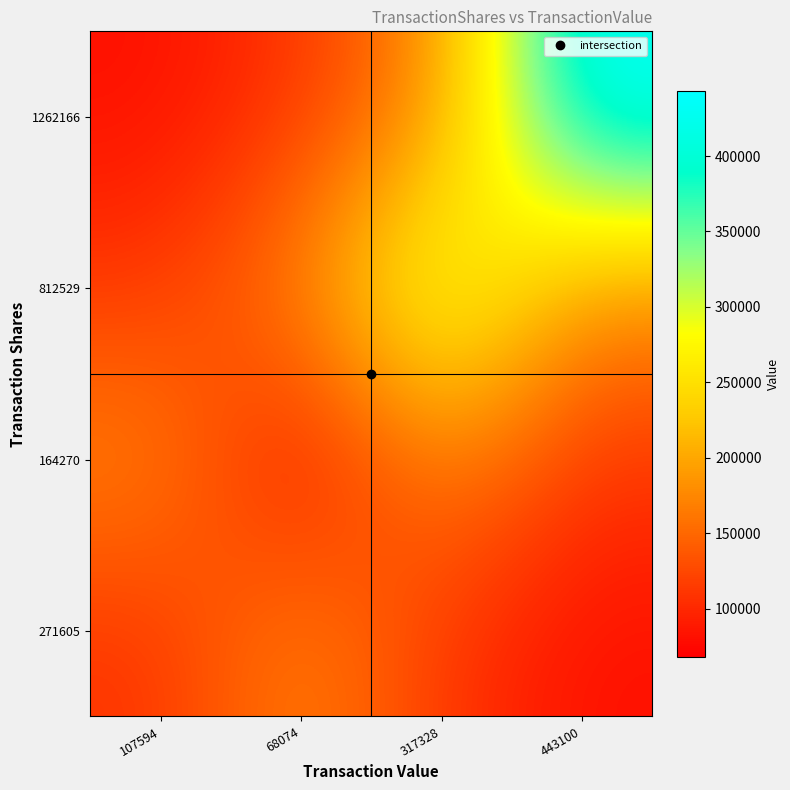

Which category has the lowest value across all series?

68074